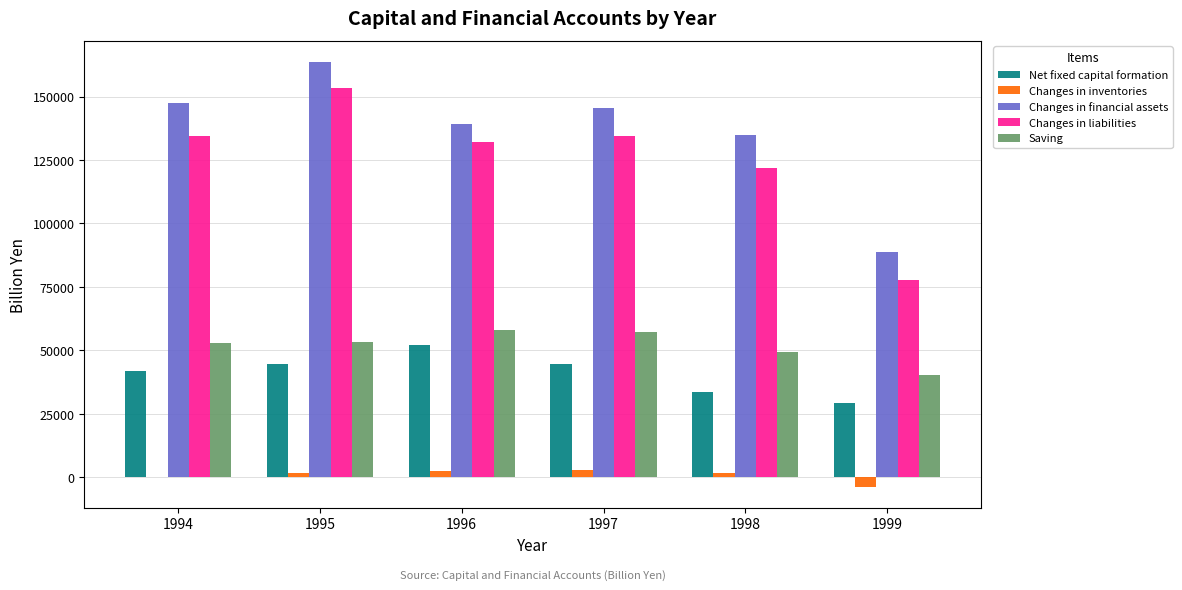

True or false: Saving has a value of 69227.6 at 1994.

False